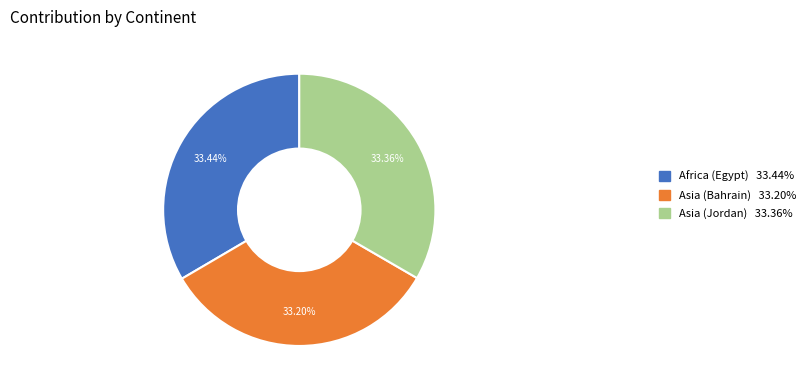

Does any single category account for the majority?

No